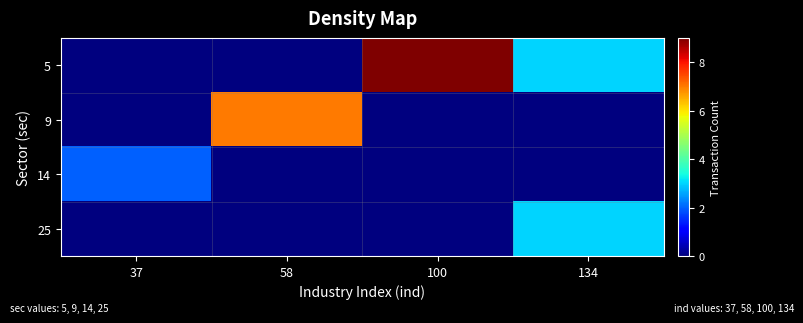

Count the number of categories in the chart.

4